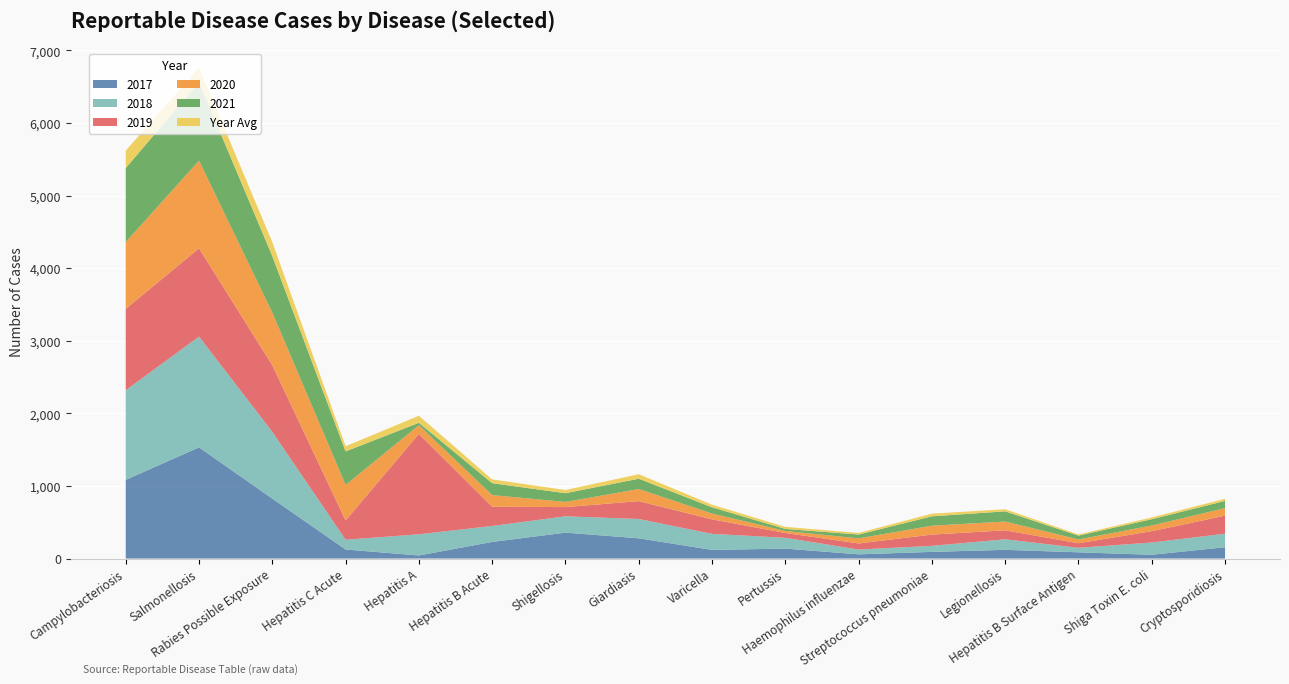

Reading left to right, transcribe all the data shown in this chart.

y2017: Campylobacteriosis=1084.0	Salmonellosis=1532.0	Rabies Possible Exposure=826.0	Hepatitis C Acute=125.0	Hepatitis A=42.0	Hepatitis B Acute=229.0	Shigellosis=357.0	Giardiasis=279.0	Varicella=119.0	Pertussis=137.0	Haemophilus influenzae=58.0	Streptococcus pneumoniae=92.0	Legionellosis=120.0	Hepatitis B Surface Antigen=86.0	Shiga Toxin E. coli=52.0	Cryptosporidiosis=156.0
y2018: Campylobacteriosis=1235.0	Salmonellosis=1526.0	Rabies Possible Exposure=919.0	Hepatitis C Acute=134.0	Hepatitis A=292.0	Hepatitis B Acute=220.0	Shigellosis=225.0	Giardiasis=266.0	Varicella=221.0	Pertussis=149.0	Haemophilus influenzae=66.0	Streptococcus pneumoniae=83.0	Legionellosis=145.0	Hepatitis B Surface Antigen=62.0	Shiga Toxin E. coli=169.0	Cryptosporidiosis=186.0
y2019: Campylobacteriosis=1121.0	Salmonellosis=1217.0	Rabies Possible Exposure=918.0	Hepatitis C Acute=266.0	Hepatitis A=1384.0	Hepatitis B Acute=265.0	Shigellosis=127.0	Giardiasis=246.0	Varicella=200.0	Pertussis=66.0	Haemophilus influenzae=84.0	Streptococcus pneumoniae=155.0	Legionellosis=124.0	Hepatitis B Surface Antigen=63.0	Shiga Toxin E. coli=156.0	Cryptosporidiosis=249.0
y2020: Campylobacteriosis=921.0	Salmonellosis=1207.0	Rabies Possible Exposure=725.0	Hepatitis C Acute=489.0	Hepatitis A=119.0	Hepatitis B Acute=160.0	Shigellosis=71.0	Giardiasis=167.0	Varicella=80.0	Pertussis=28.0	Haemophilus influenzae=70.0	Streptococcus pneumoniae=122.0	Legionellosis=121.0	Hepatitis B Surface Antigen=52.0	Shiga Toxin E. coli=78.0	Cryptosporidiosis=104.0
y2021: Campylobacteriosis=1019.0	Salmonellosis=1081.0	Rabies Possible Exposure=778.0	Hepatitis C Acute=462.0	Hepatitis A=33.0	Hepatitis B Acute=164.0	Shigellosis=120.0	Giardiasis=142.0	Varicella=86.0	Pertussis=28.0	Haemophilus influenzae=53.0	Streptococcus pneumoniae=130.0	Legionellosis=140.0	Hepatitis B Surface Antigen=53.0	Shiga Toxin E. coli=87.0	Cryptosporidiosis=99.0
yearavg: Campylobacteriosis=241.4	Salmonellosis=197.6	Rabies Possible Exposure=193.0	Hepatitis C Acute=71.0	Hepatitis A=97.8	Hepatitis B Acute=52.2	Shigellosis=44.2	Giardiasis=62.2	Varicella=35.4	Pertussis=28.4	Haemophilus influenzae=21.8	Streptococcus pneumoniae=36.4	Legionellosis=29.2	Hepatitis B Surface Antigen=15.6	Shiga Toxin E. coli=24.4	Cryptosporidiosis=29.4